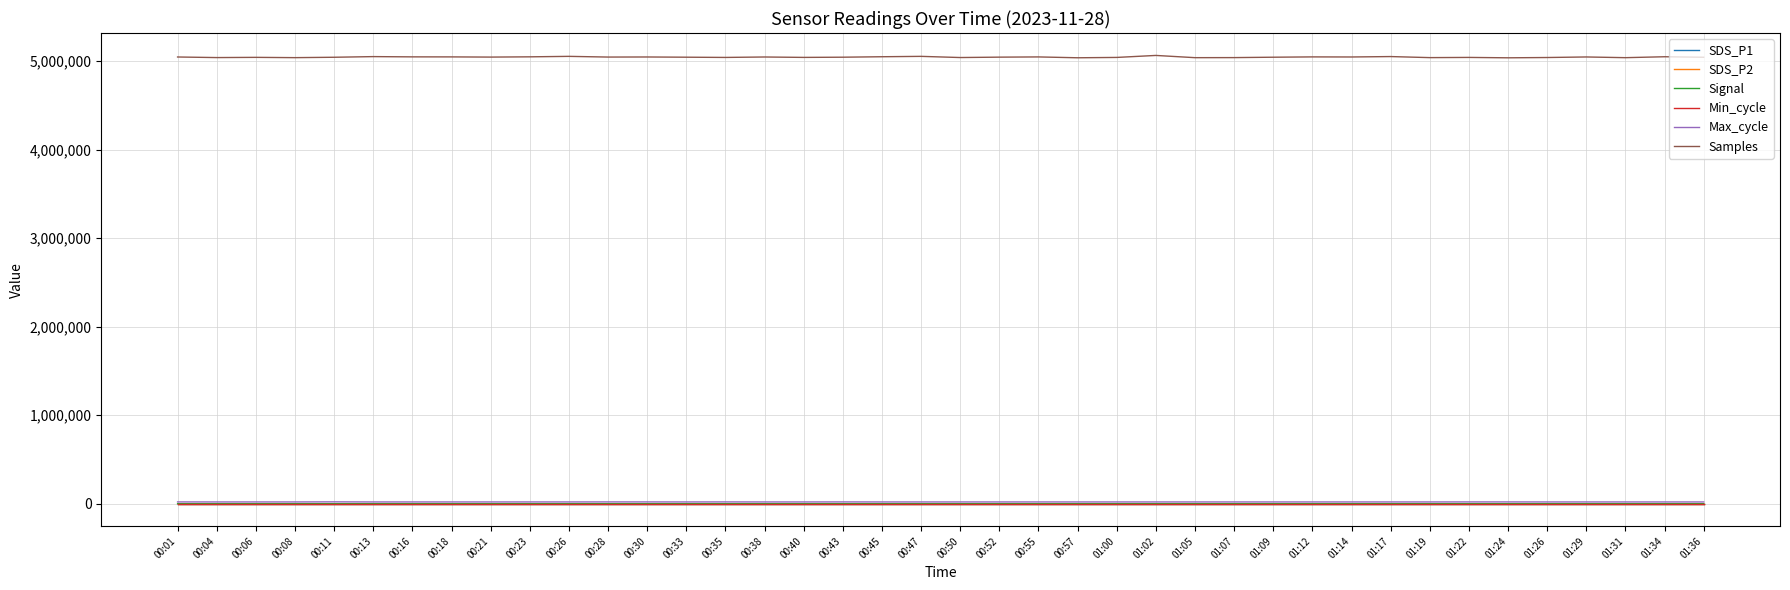

Does the chart have visible grid lines?

Yes